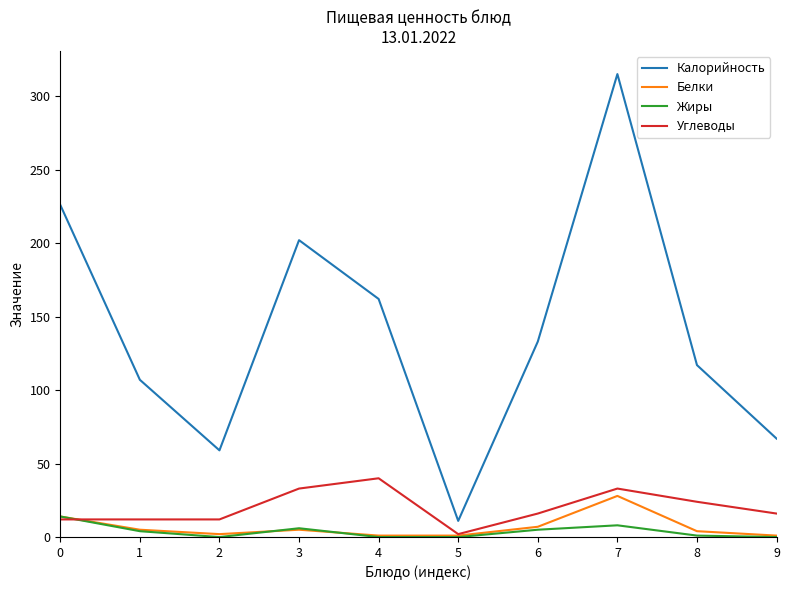

True or false: Углеводы has a value of 55 at 7.

False